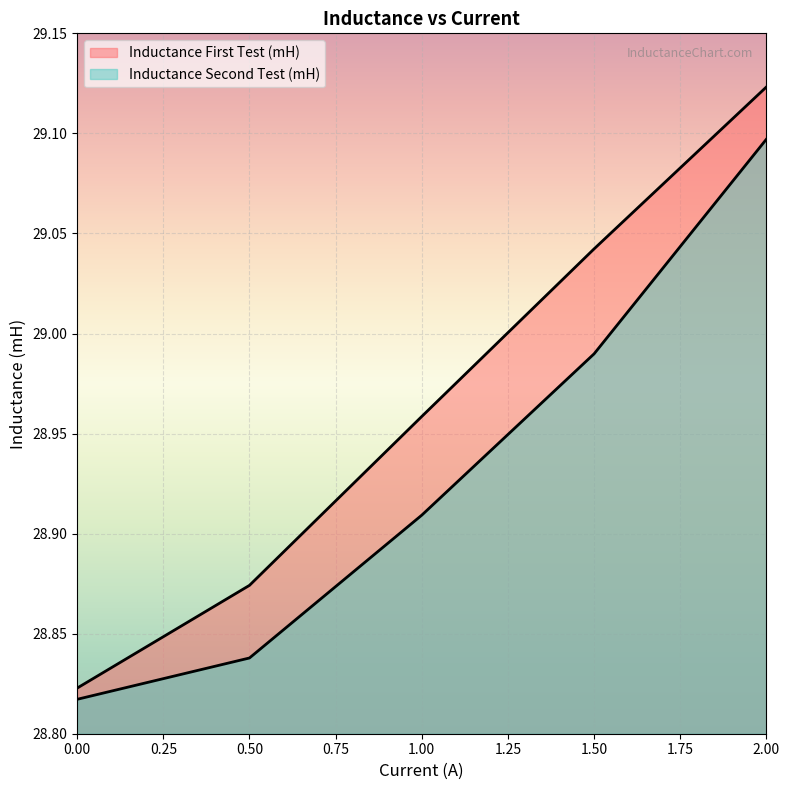

List the series in order of their peak value, lowest first.

Inductance Second Test (mH), Inductance First Test (mH)